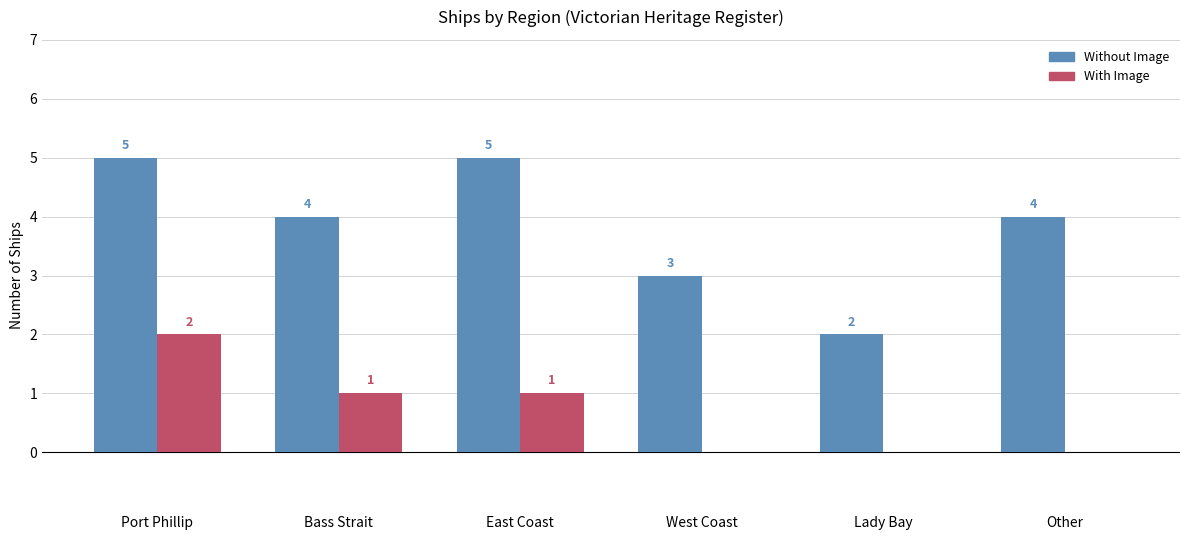

Count the Without Image values in the range 3 to 5.

5